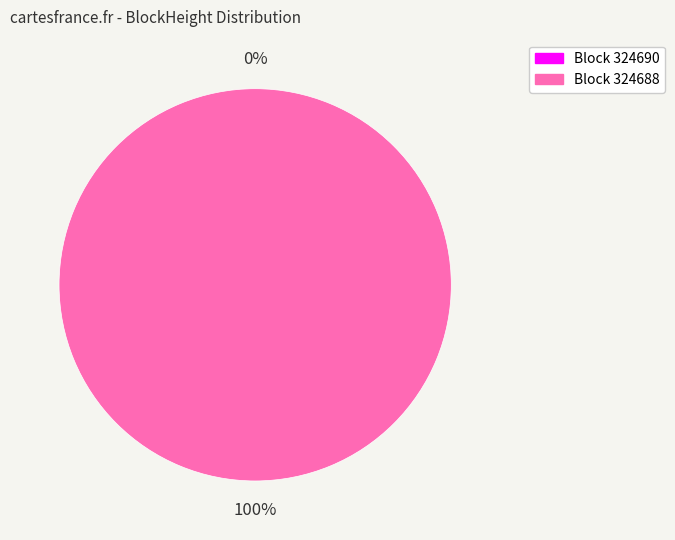

What is the change in value from 324690 to 324688?

+12043